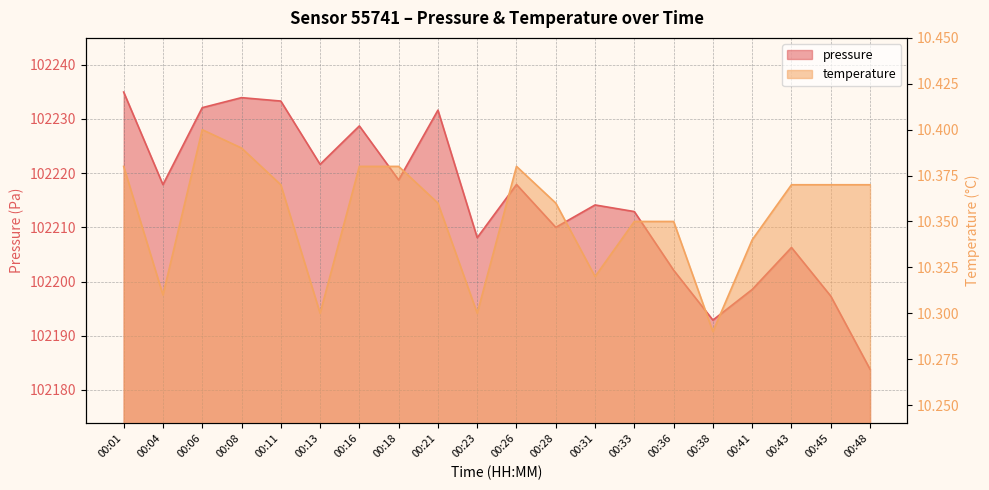

What is the value of the pressure point at the 1st from the left?

102235.0